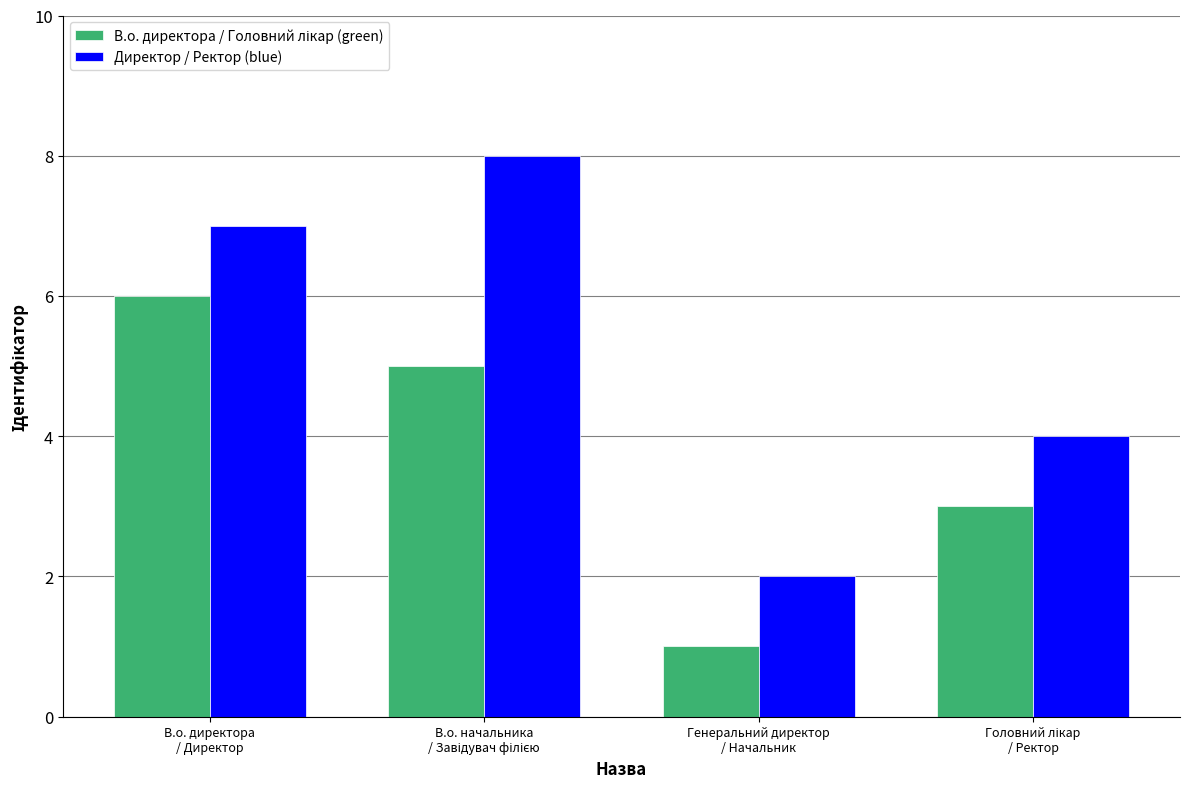

What is the highest value of the Директор / Ректор (blue) series?

8